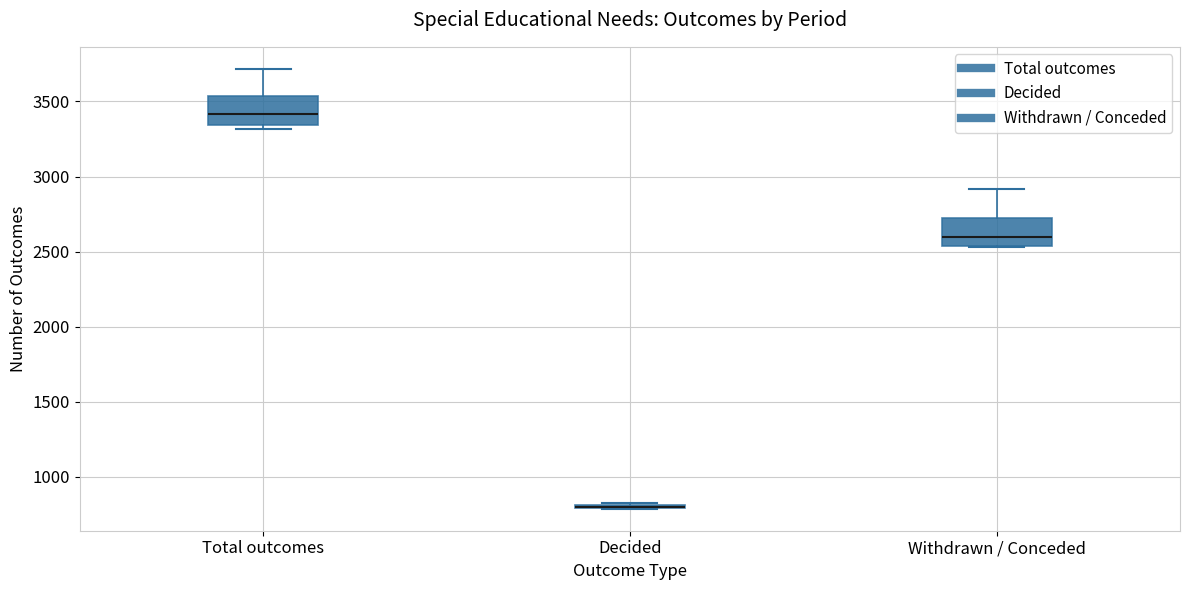

Reading left to right, transcribe this box plot: for each box, give where its median line is, the range the box spans, and where its two whiskers end, as read against the y-axis. The values are not printed on the chart, so give them approximately, as read against the axis.

Total outcomes: median 3400, box 3350 to 3550, whiskers 3300 to 3700
Decided: box collapsed to a line at 800, whiskers 800 to 800
Withdrawn / Conceded: median 2600, box 2550 to 2700, whiskers 2550 to 2900